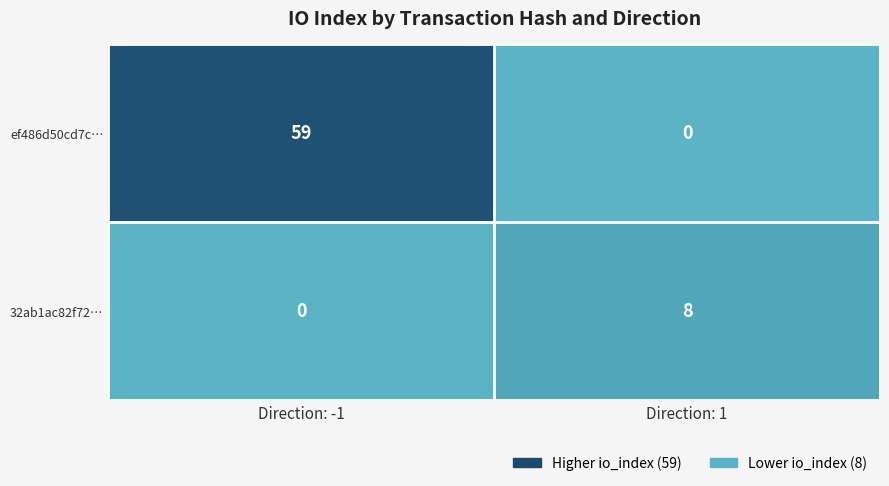

What is the approximate value of 32ab1ac82f72… at Direction: 1?

8